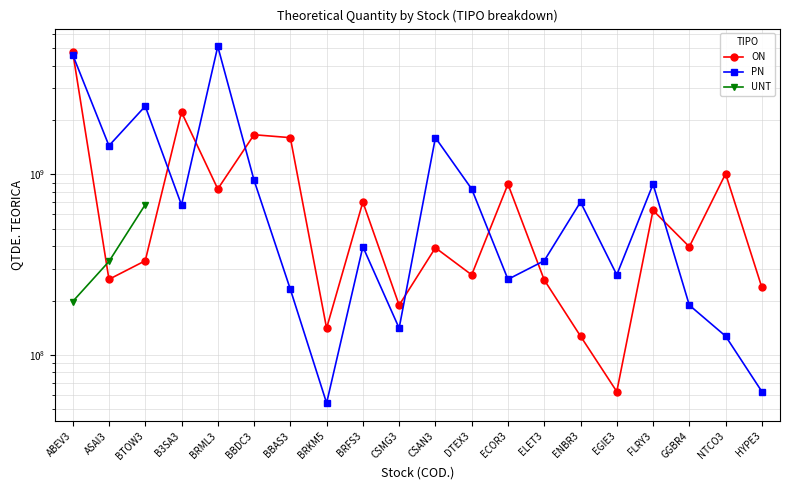

Which category has the highest value in the PN series?

BRML3